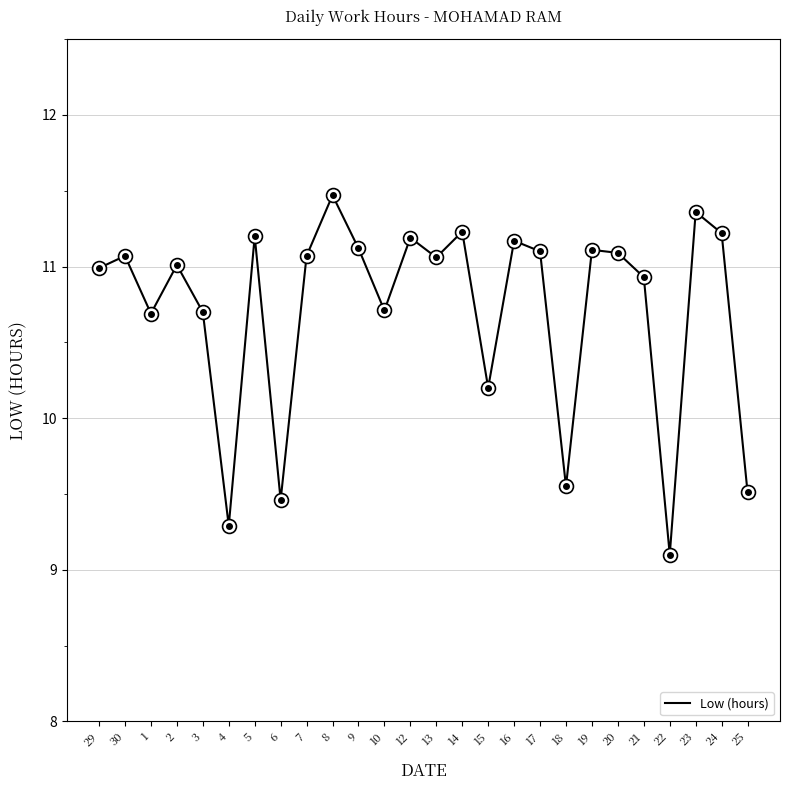

Where is the data nearest to the value 10?

15